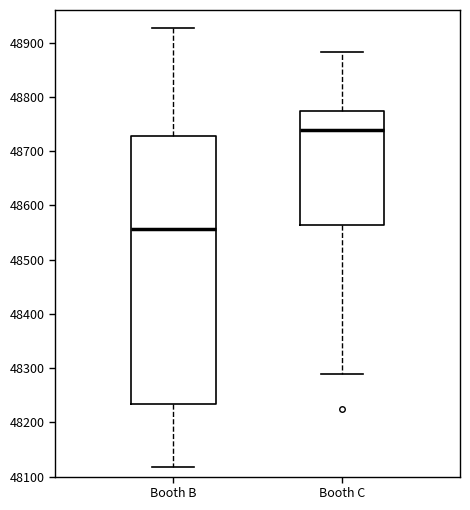

Reading left to right, read every box against the y-axis: the position of its median line, the range the box covers, and the ends of its whiskers. The values are not printed on the chart, so give them approximately, as read against the axis.

Booth B: median 48560, box 48230 to 48730, whiskers 48120 to 48930
Booth C: median 48740, box 48560 to 48770, whiskers 48290 to 48880